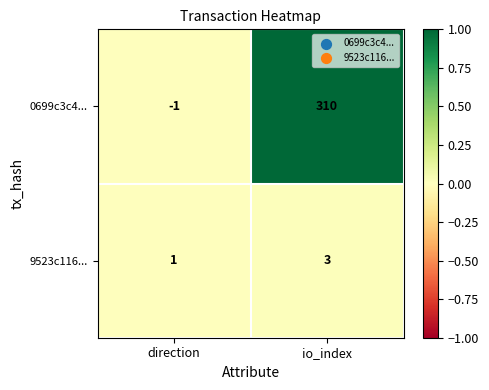

Which series has the widest spread of values?

0699c3c4...